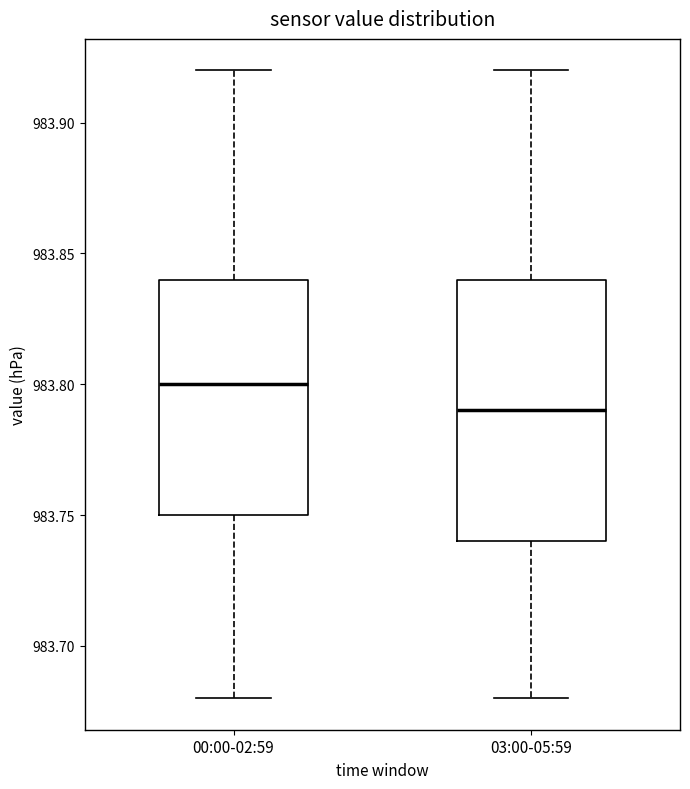

Reading left to right, read every box against the y-axis: the position of its median line, the range the box covers, and the ends of its whiskers. The values are not printed on the chart, so give them approximately, as read against the axis.

00:00-02:59: median 983.80, box 983.75 to 983.84, whiskers 983.68 to 983.92
03:00-05:59: median 983.79, box 983.74 to 983.84, whiskers 983.68 to 983.92